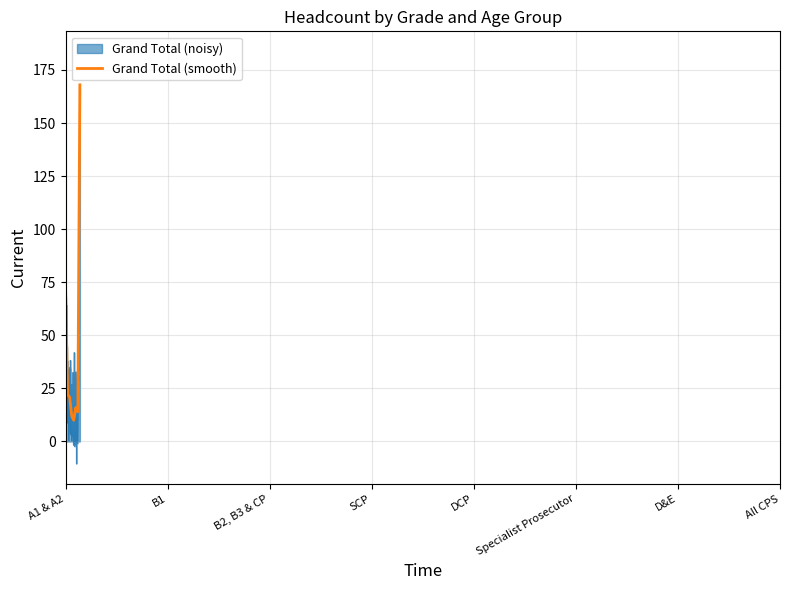

Does the chart have visible grid lines?

Yes